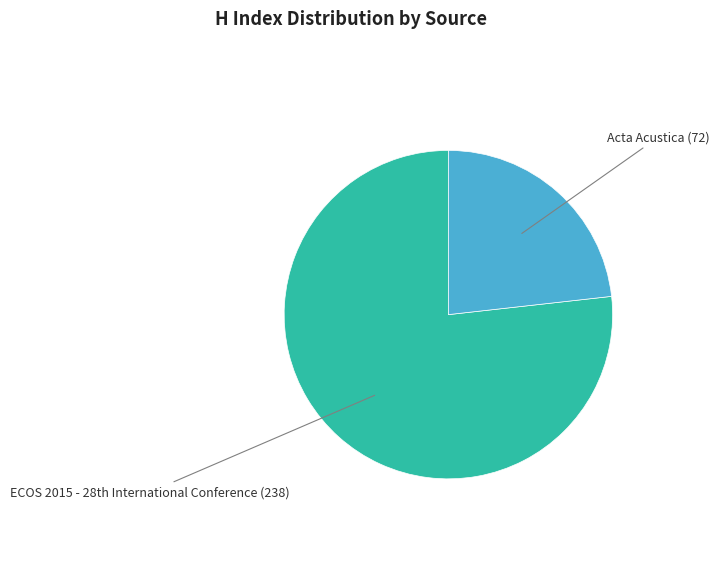

Is there any slice that represents more than half of the pie?

Yes